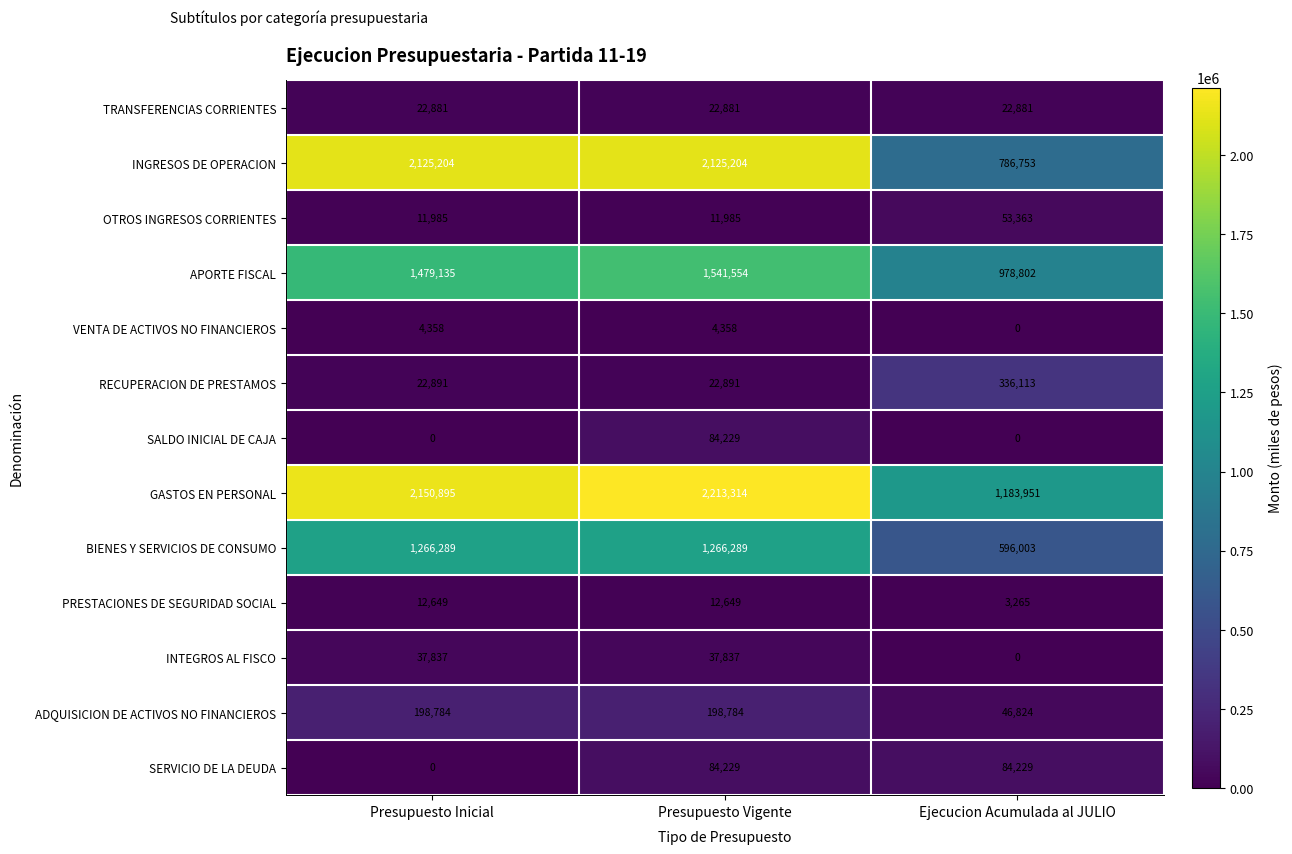

What is the difference between the highest and lowest values at Presupuesto Inicial?

2150895